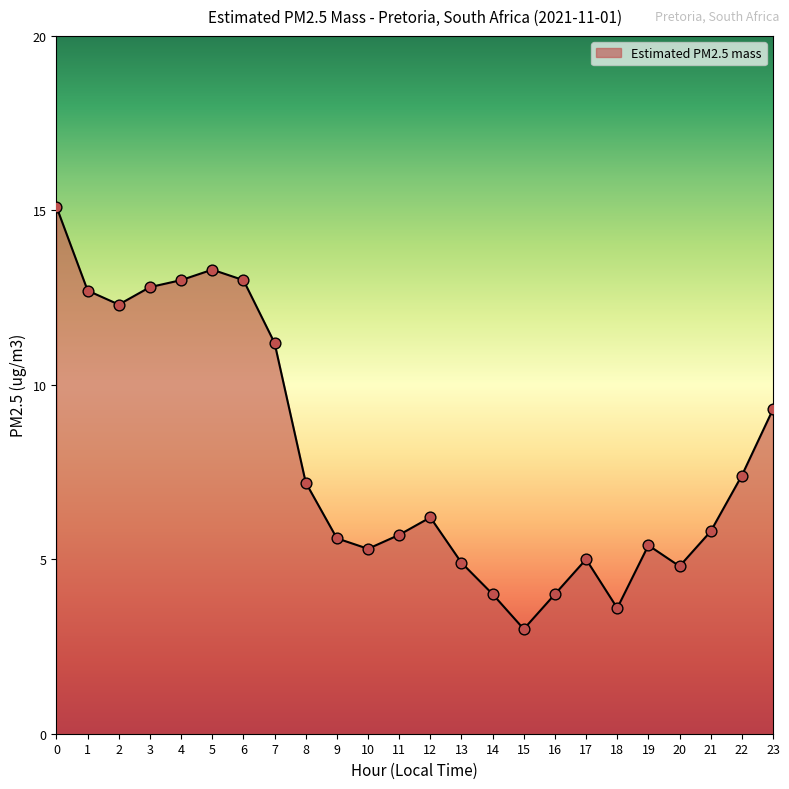

What is the change in value from 7 to 13?

-6.3